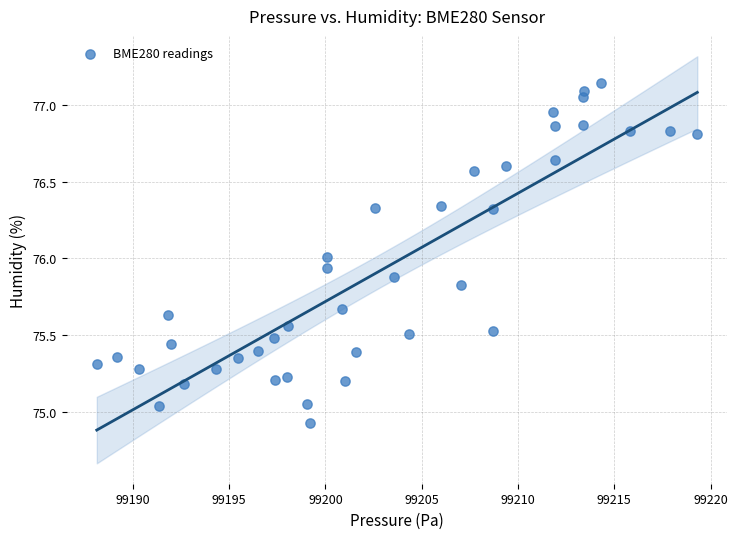

What is the range of Y values (max minus min)?

2.2